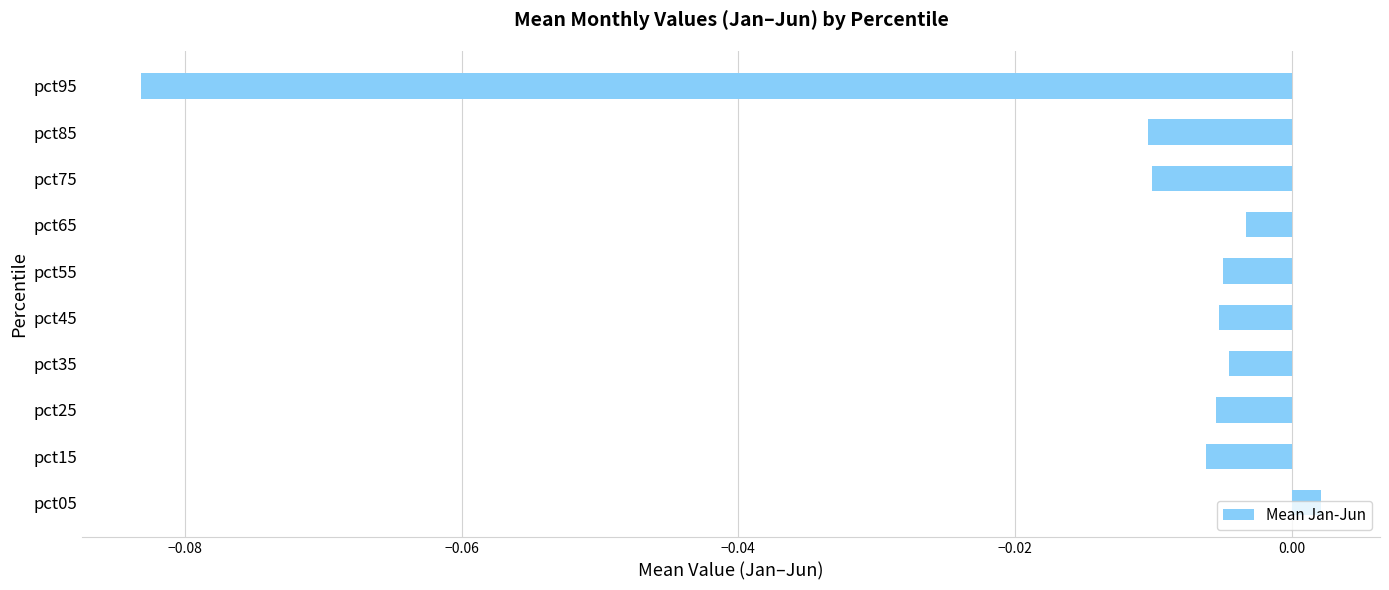

Which label corresponds to the smallest value in the chart?

pct95